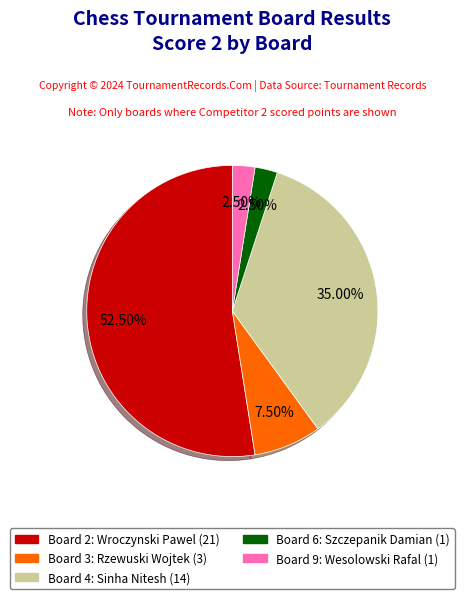

Is there a majority slice in this chart?

Yes